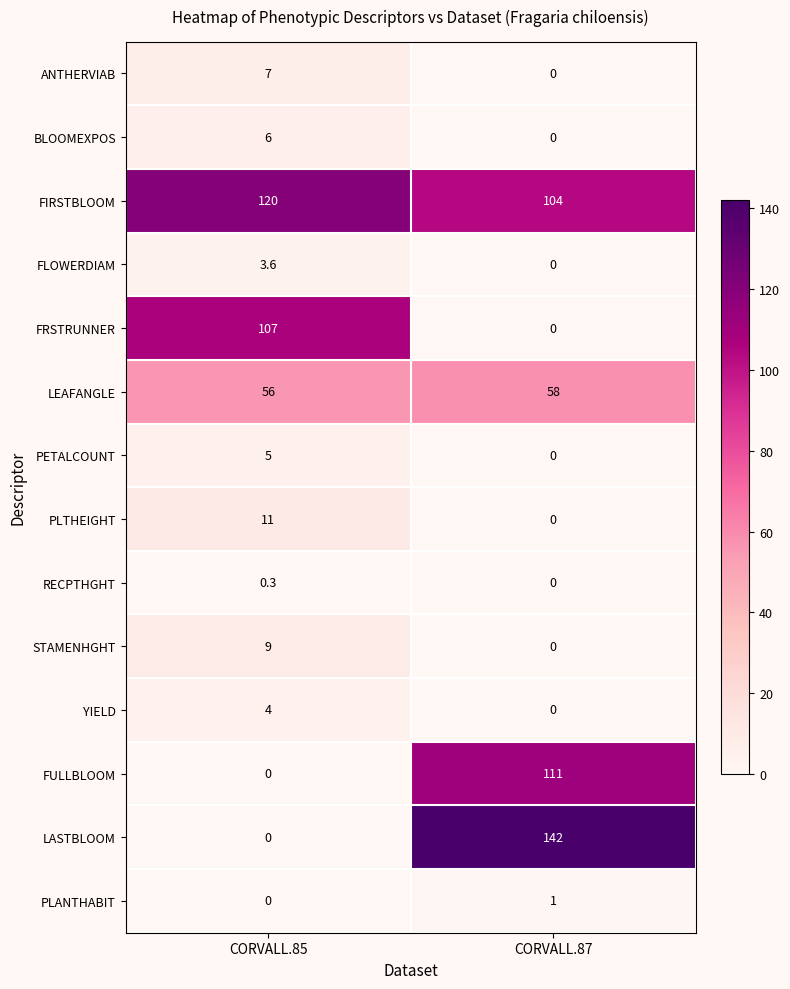

Read the FIRSTBLOOM value at CORVALL.85.

120.0